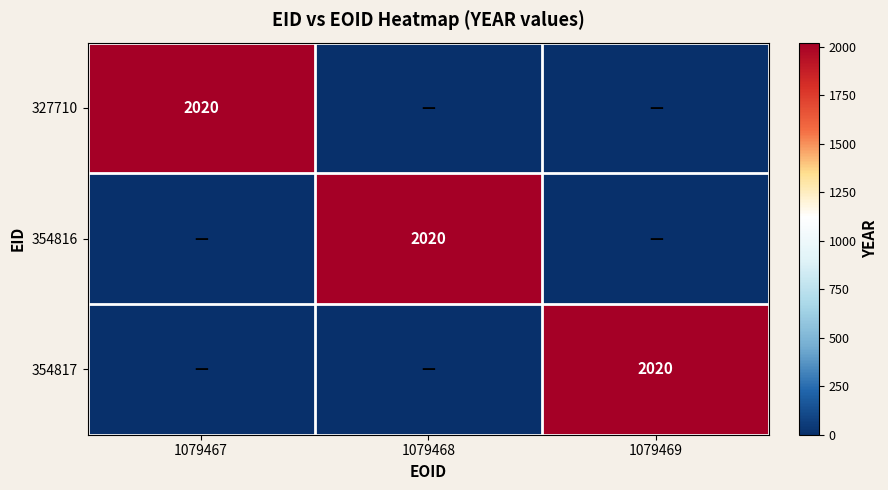

What is the difference between the highest and lowest values at 1079468?

2020